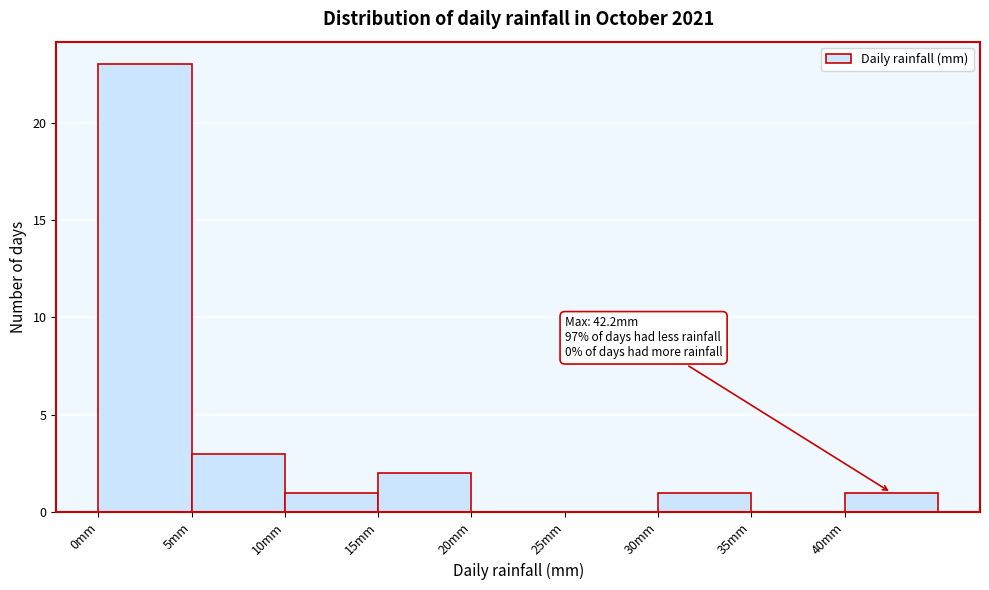

Over which range of the x-axis is the bar tallest?

0 to 5